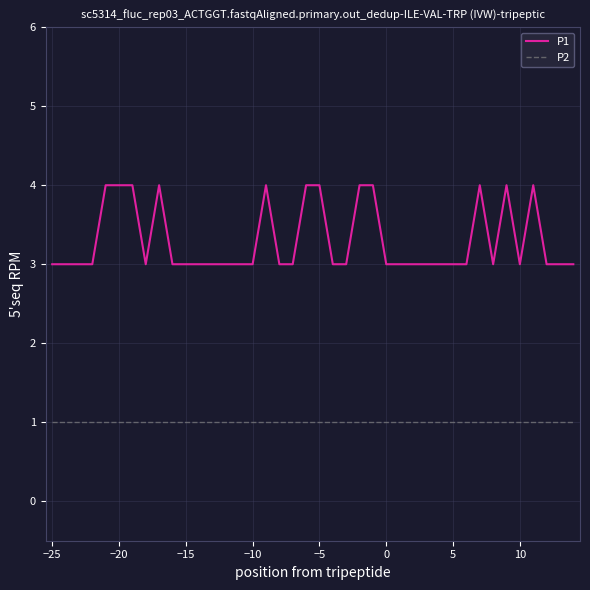

Which series has the largest total across all categories?

P1